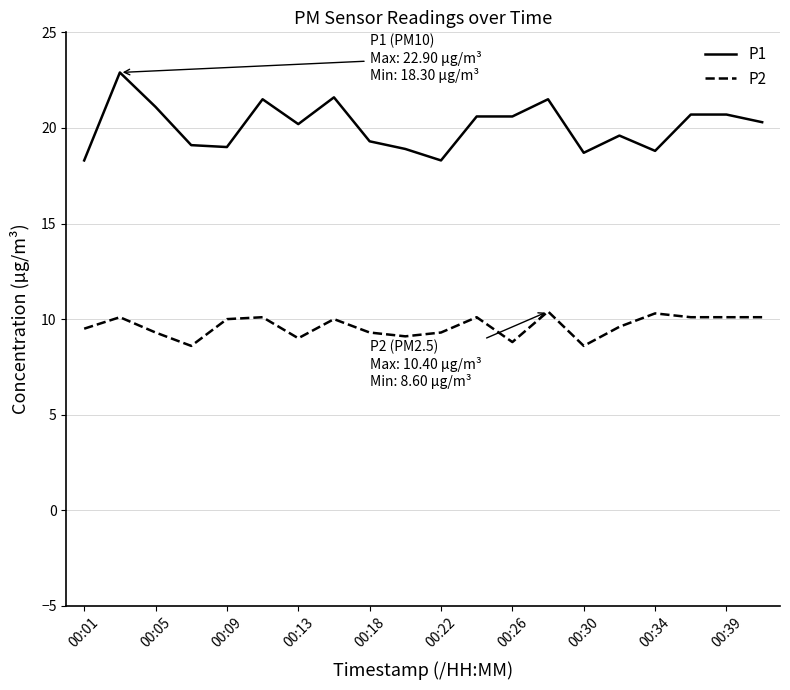

What is the minimum value for P2?

8.6